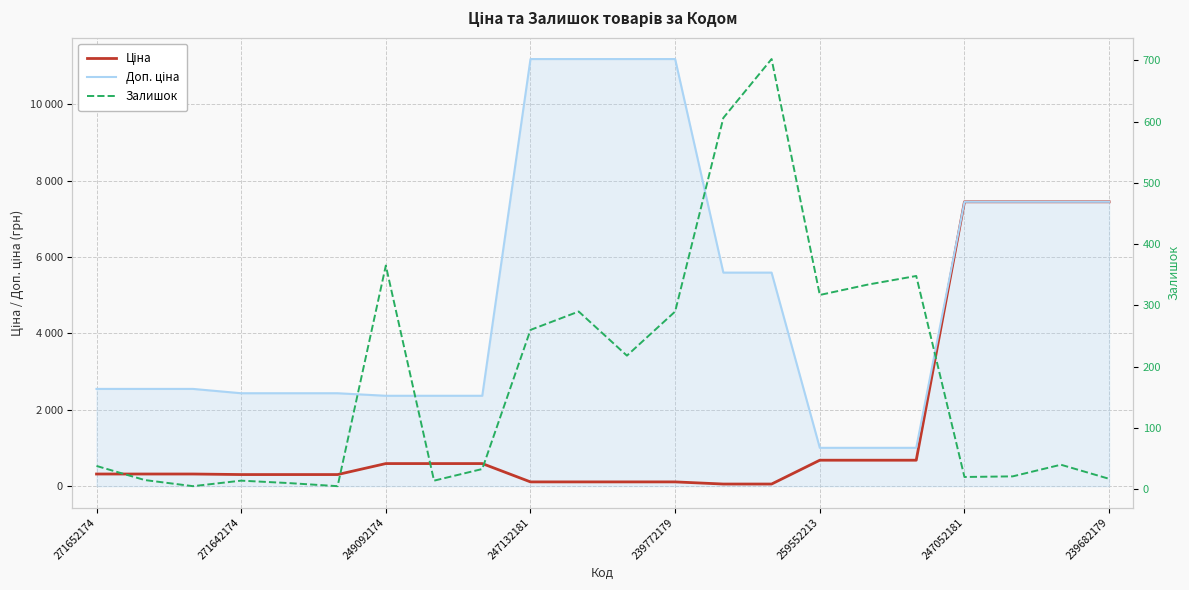

Where does the Ціна series first go above 318?

271652174